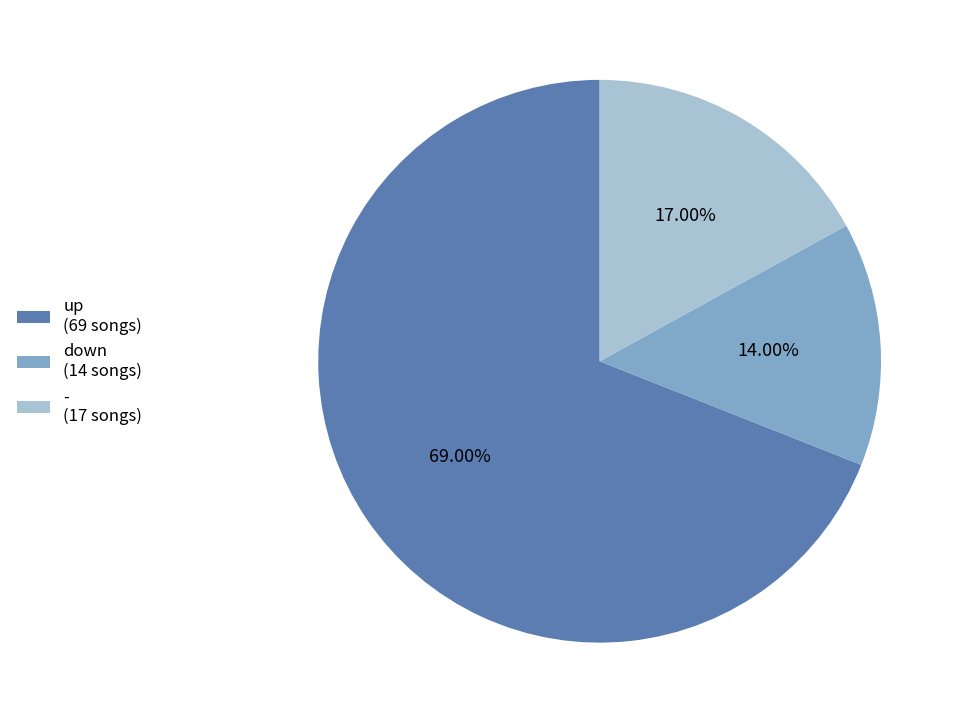

What percentage is the - slice, to the nearest percent?

17%